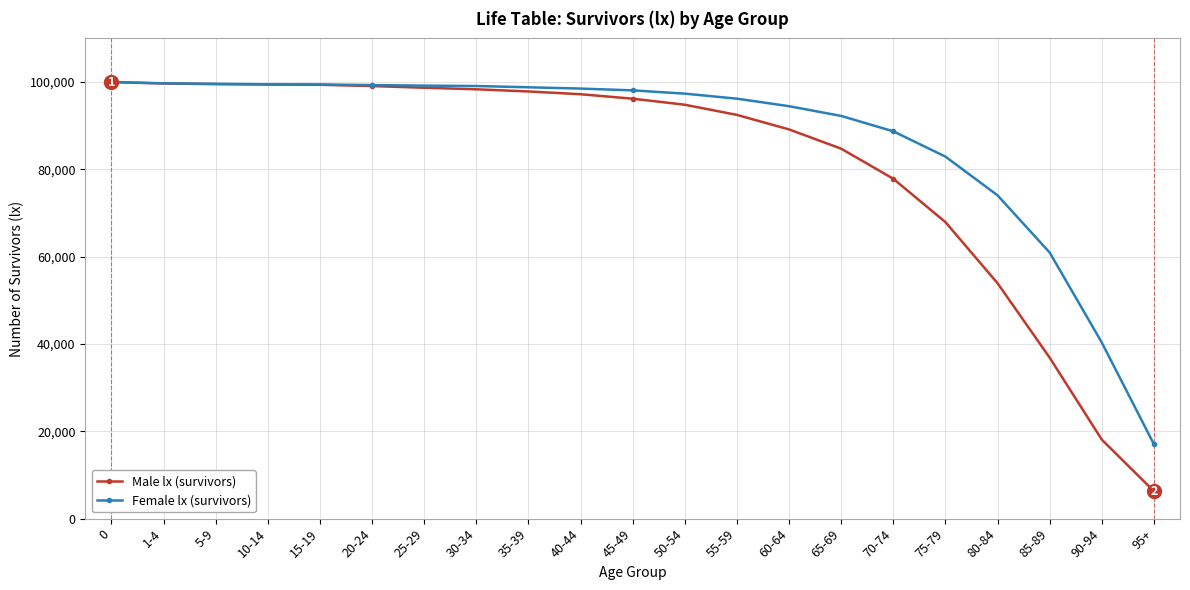

Which series has the largest total across all categories?

Female lx (survivors)